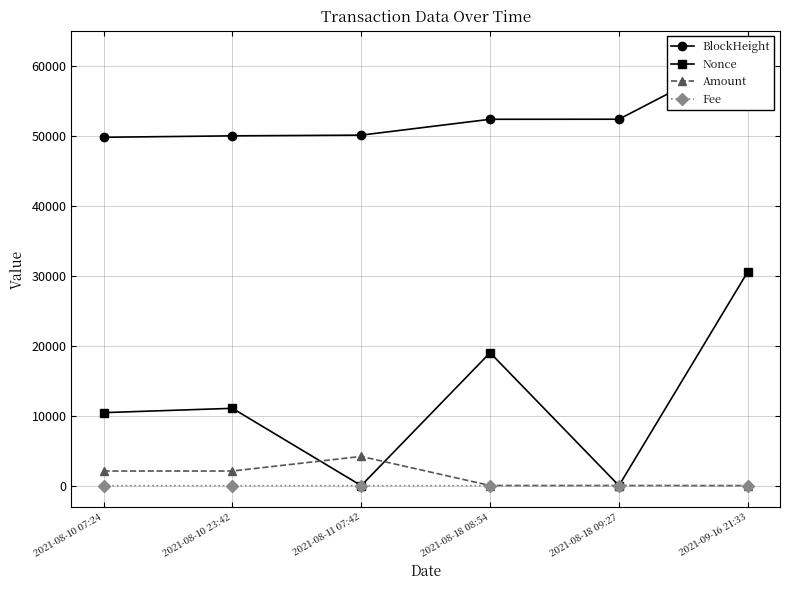

What is the total value across all series at 2021-08-10 07:24?

62376.9